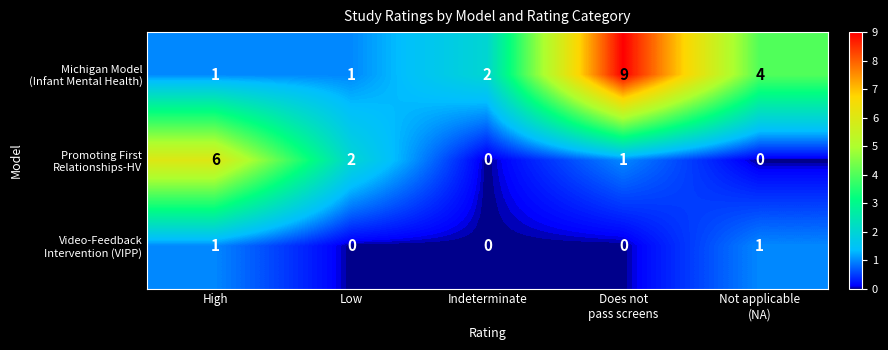

At how many categories does at least one series exceed 0?

5